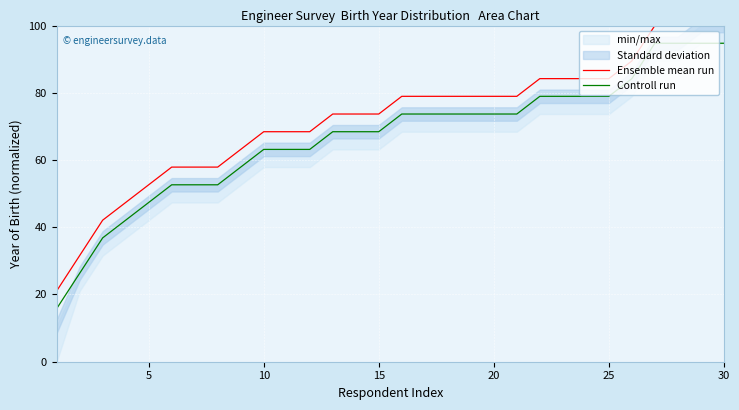

What is the highest value of the Ensemble mean run series?

100.0